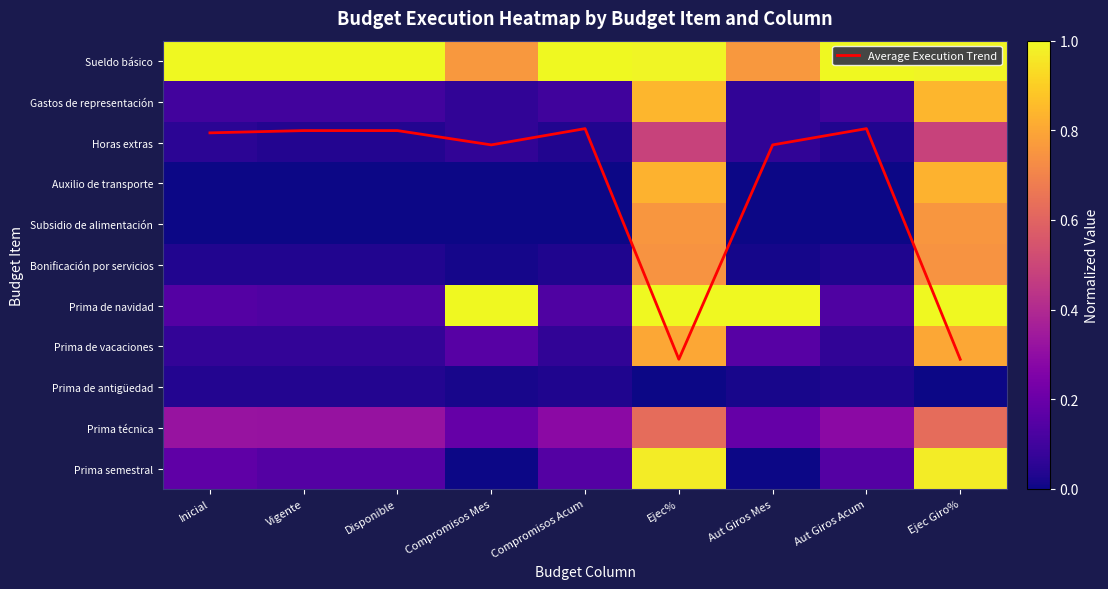

What is the difference between the Subsidio de alimentación values at Disponible and Ejec%?

0.8